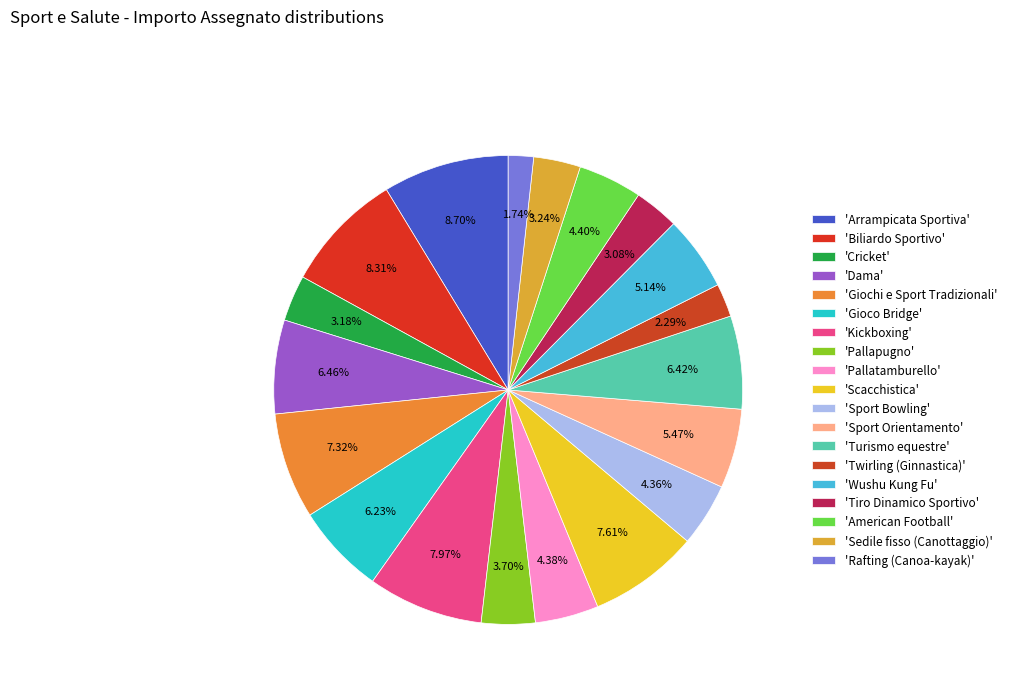

Rank the categories by value from highest to lowest.

Arrampicata Sportiva, Biliardo Sportivo, Kickboxing, Scacchistica, Giochi e Sport Tradizionali, Dama, Turismo equestre, Gioco Bridge, Sport Orientamento, Wushu Kung Fu, American Football, Pallatamburello, Sport Bowling, Pallapugno, Sedile fisso (Canottaggio), Cricket, Tiro Dinamico Sportivo, Twirling (Ginnastica), Rafting (Canoa-kayak)